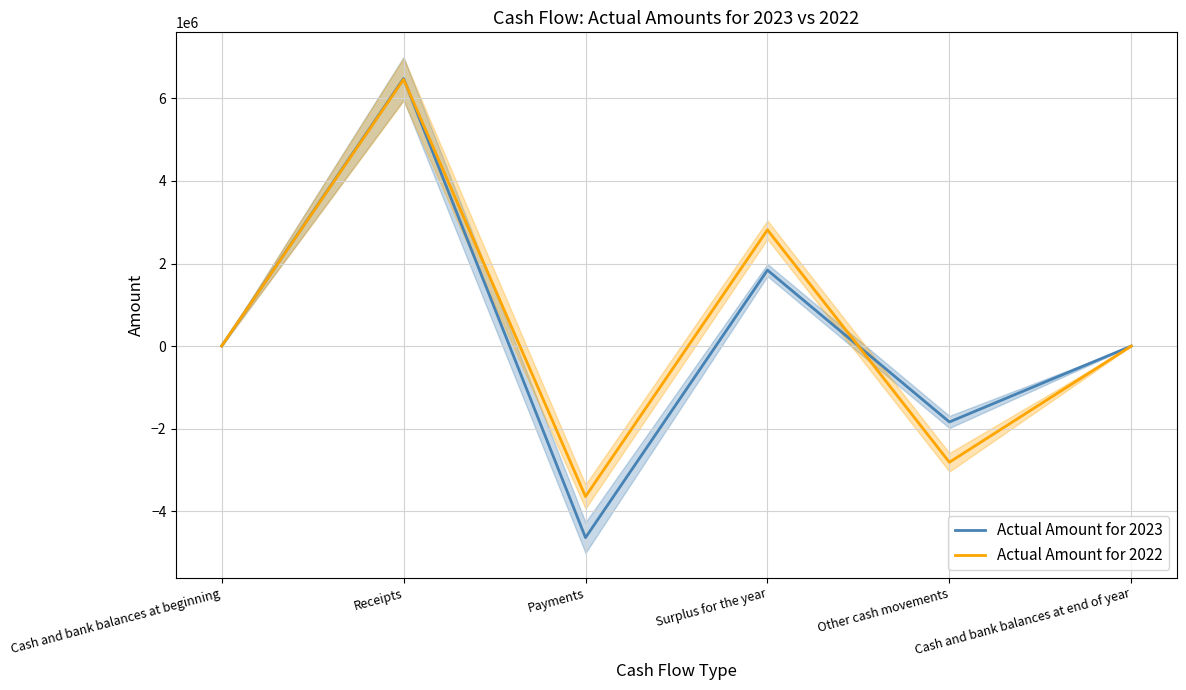

Reading left to right, transcribe all the data shown in this chart.

Actual Amount for 2023: 1	6483402	-4643262	1840140	-1840109	32
Actual Amount for 2022: 706	6463758	-3647435	2816323	-2817028	1